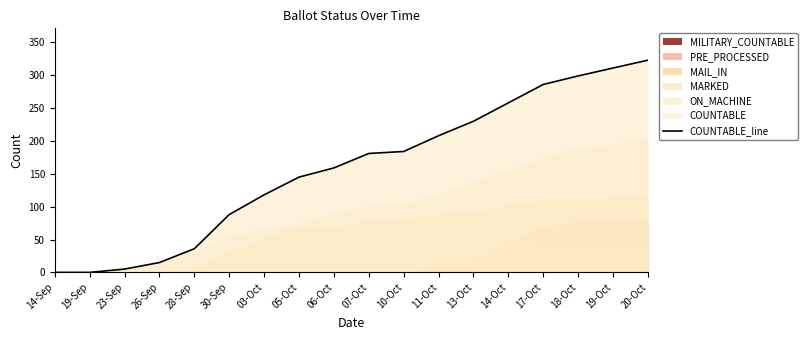

Count the number of categories in the chart.

18